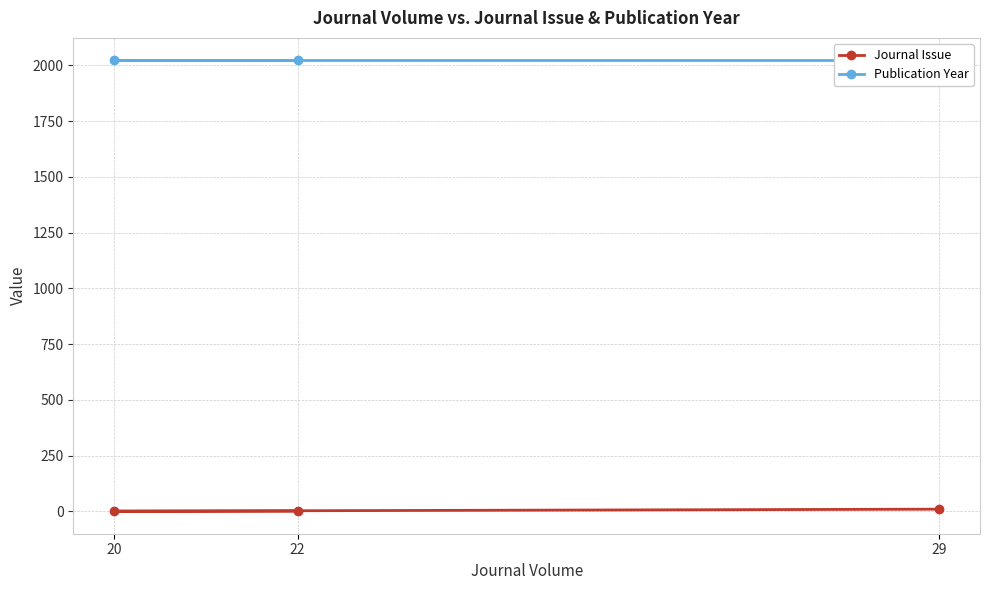

What is the greatest value displayed?

2022